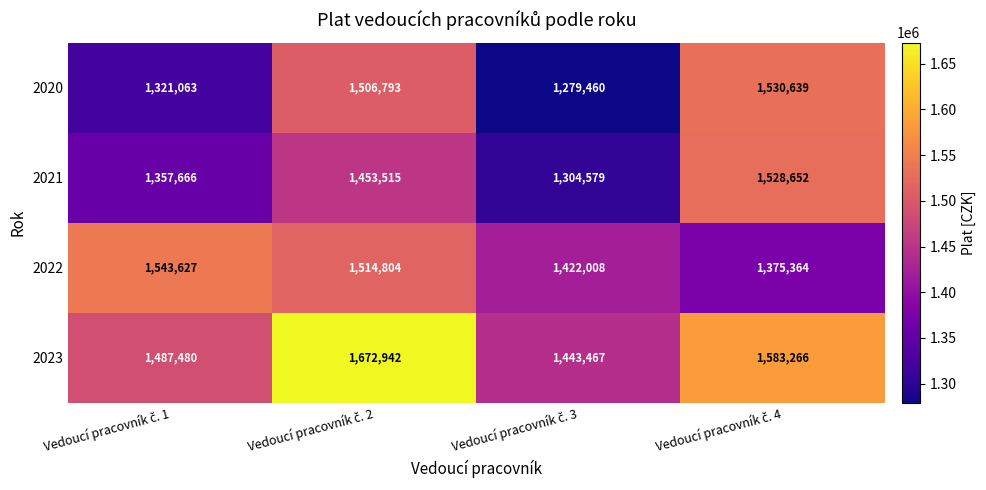

What is the lowest value of the 2020 series?

1279460